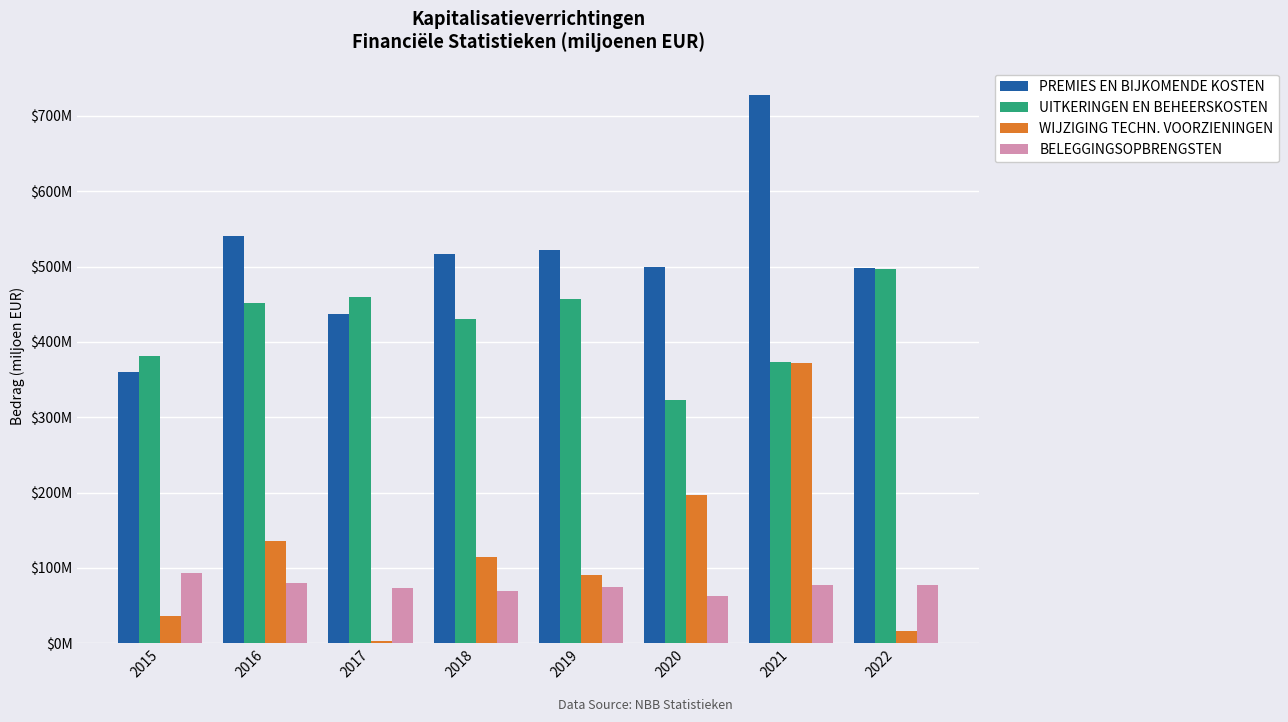

Which has a higher value, 2017 or 2021?

2021